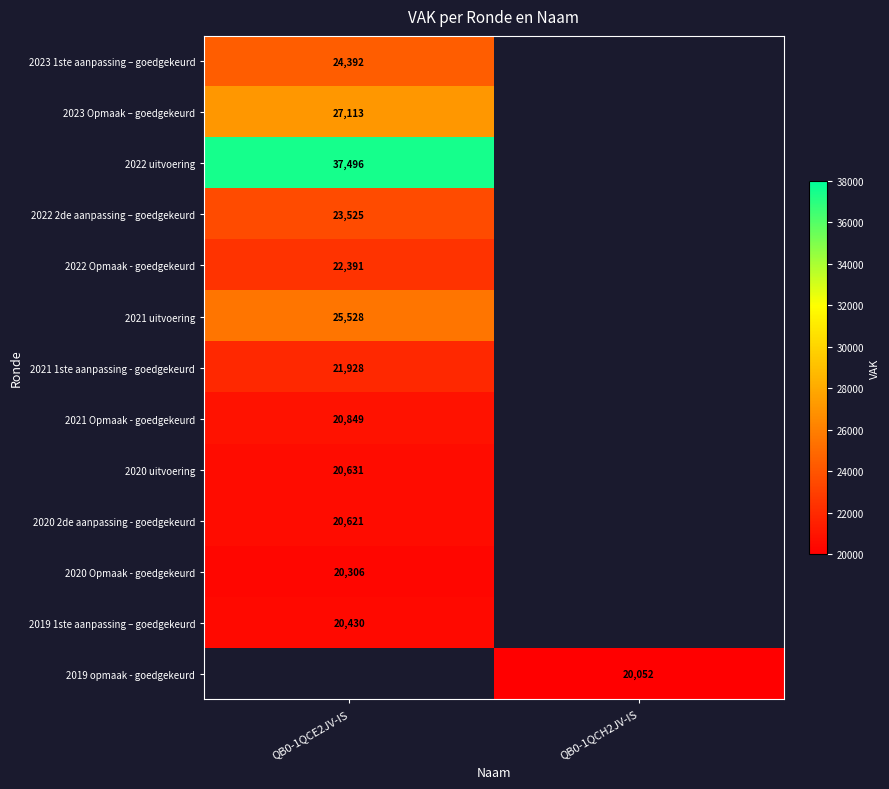

Is the value of 2021 Opmaak - goedgekeurd at QB0-1QCE2JV-IS greater than the value of 2020 uitvoering at QB0-1QCE2JV-IS?

Yes